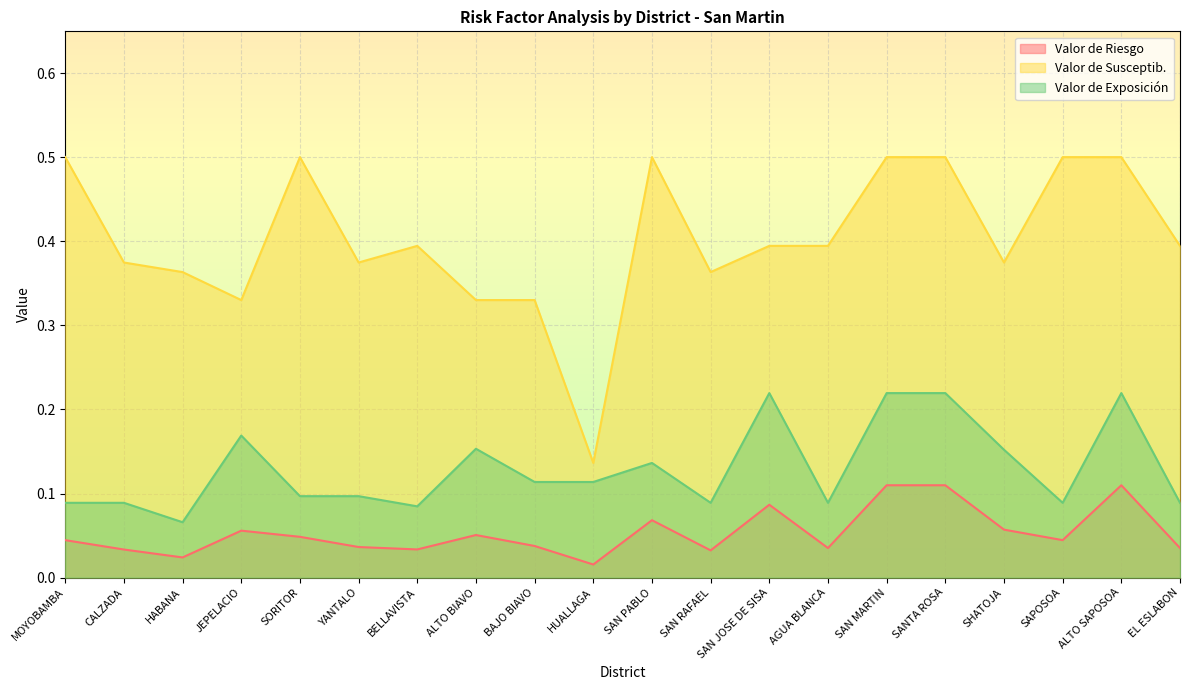

Reading left to right, list all the values displayed in this chart.

Valor de Riesgo: MOYOBAMBA=0.0	CALZADA=0.0	HABANA=0.0	JEPELACIO=0.1	SORITOR=0.0	YANTALO=0.0	BELLAVISTA=0.0	ALTO BIAVO=0.1	BAJO BIAVO=0.0	HUALLAGA=0.0	SAN PABLO=0.1	SAN RAFAEL=0.0	SAN JOSE DE SISA=0.1	AGUA BLANCA=0.0	SAN MARTIN=0.1	SANTA ROSA=0.1	SHATOJA=0.1	SAPOSOA=0.0	ALTO SAPOSOA=0.1	EL ESLABON=0.0
Valor de Susceptib.: MOYOBAMBA=0.5	CALZADA=0.4	HABANA=0.4	JEPELACIO=0.3	SORITOR=0.5	YANTALO=0.4	BELLAVISTA=0.4	ALTO BIAVO=0.3	BAJO BIAVO=0.3	HUALLAGA=0.1	SAN PABLO=0.5	SAN RAFAEL=0.4	SAN JOSE DE SISA=0.4	AGUA BLANCA=0.4	SAN MARTIN=0.5	SANTA ROSA=0.5	SHATOJA=0.4	SAPOSOA=0.5	ALTO SAPOSOA=0.5	EL ESLABON=0.4
Valor de Exposición: MOYOBAMBA=0.1	CALZADA=0.1	HABANA=0.1	JEPELACIO=0.2	SORITOR=0.1	YANTALO=0.1	BELLAVISTA=0.1	ALTO BIAVO=0.2	BAJO BIAVO=0.1	HUALLAGA=0.1	SAN PABLO=0.1	SAN RAFAEL=0.1	SAN JOSE DE SISA=0.2	AGUA BLANCA=0.1	SAN MARTIN=0.2	SANTA ROSA=0.2	SHATOJA=0.2	SAPOSOA=0.1	ALTO SAPOSOA=0.2	EL ESLABON=0.1